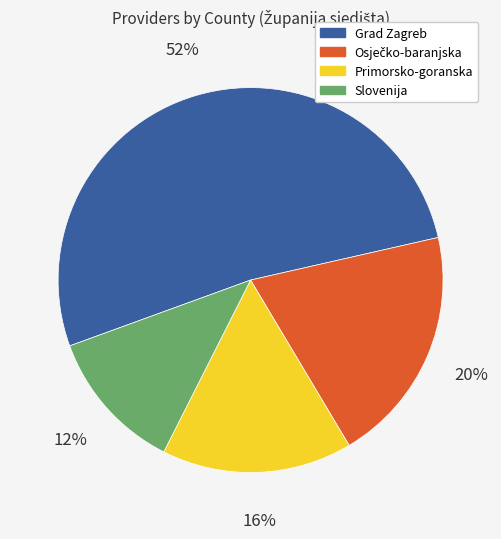

To the nearest percent, what is the average slice percentage?

25%